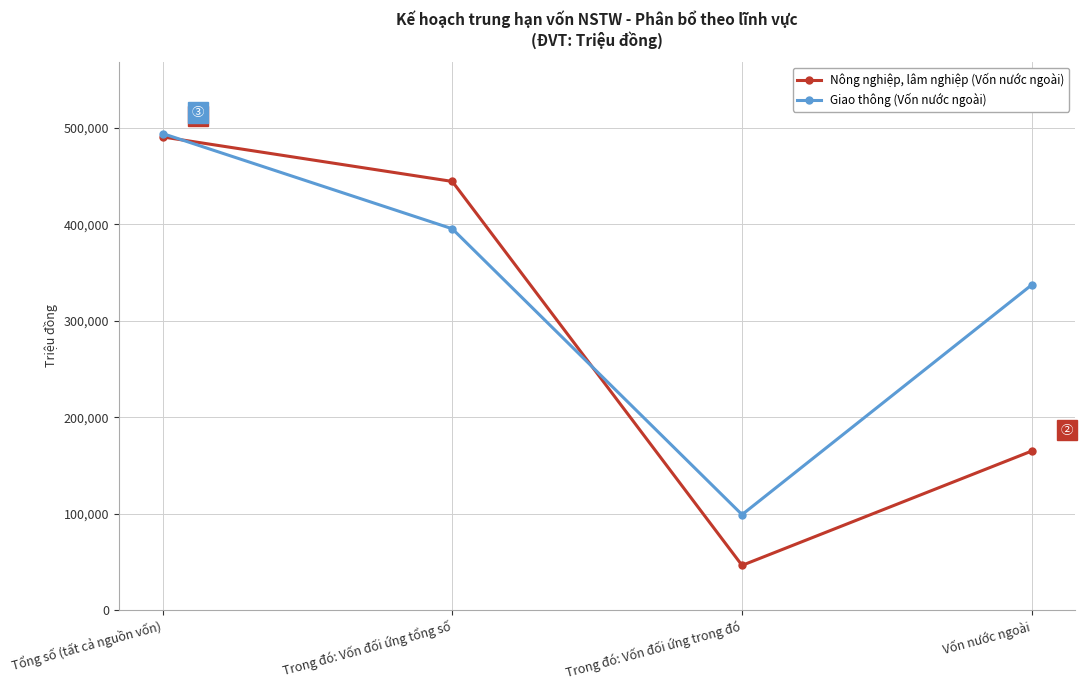

Rank the series at Trong đó: Vốn đối ứng tổng số from lowest to highest value.

Giao thông (Vốn nước ngoài), Nông nghiệp, lâm nghiệp (Vốn nước ngoài)